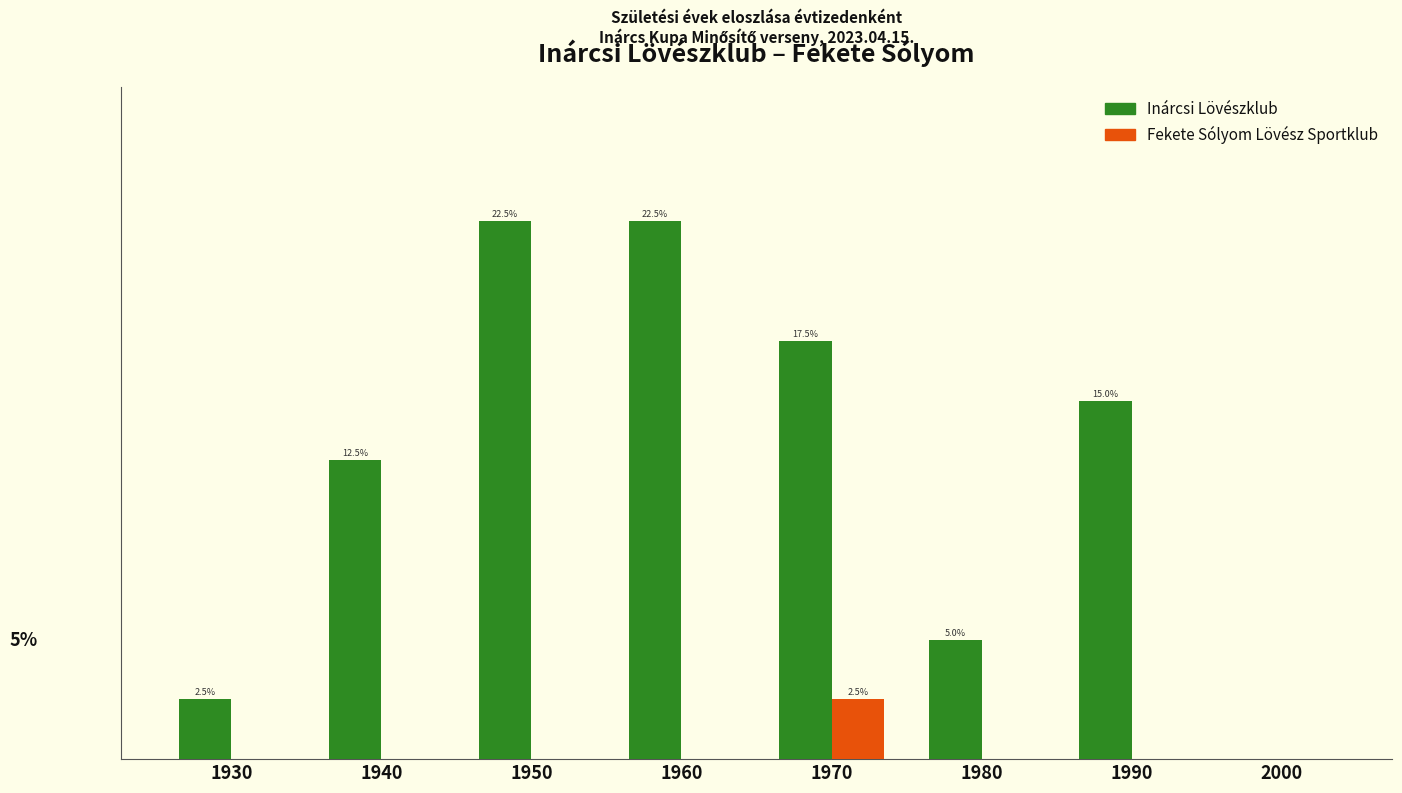

Which series has the largest total across all categories?

Inárcsi Lövészklub